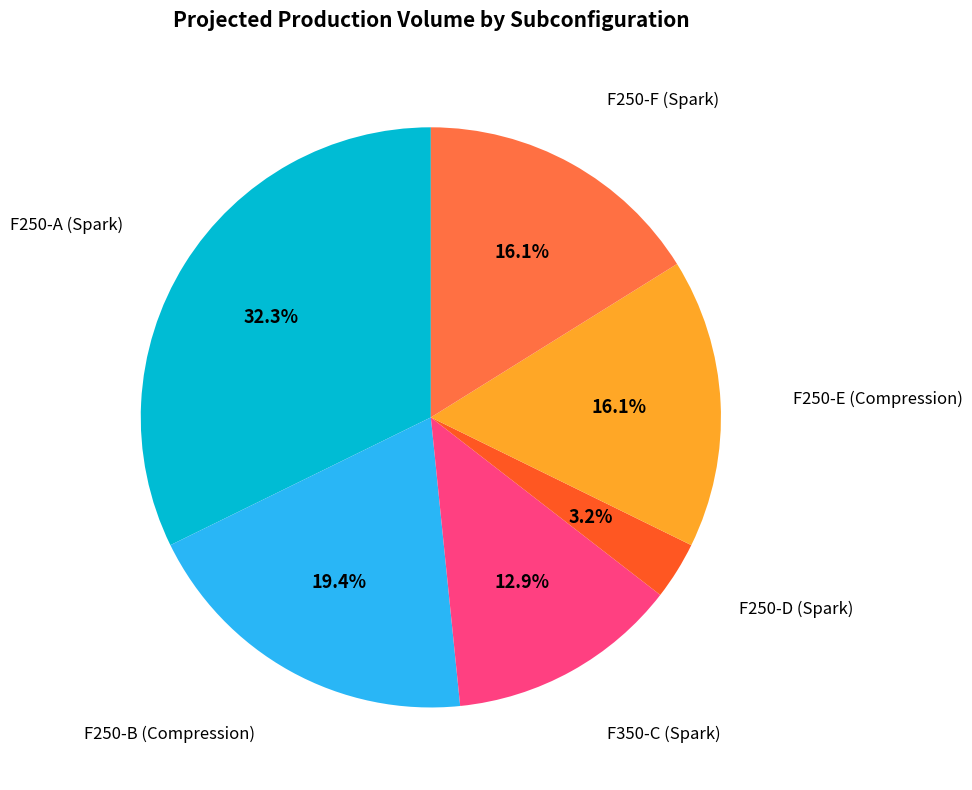

Approximately how many times larger is the value at F250-A (Spark) compared to F350-C (Spark)?

2.5